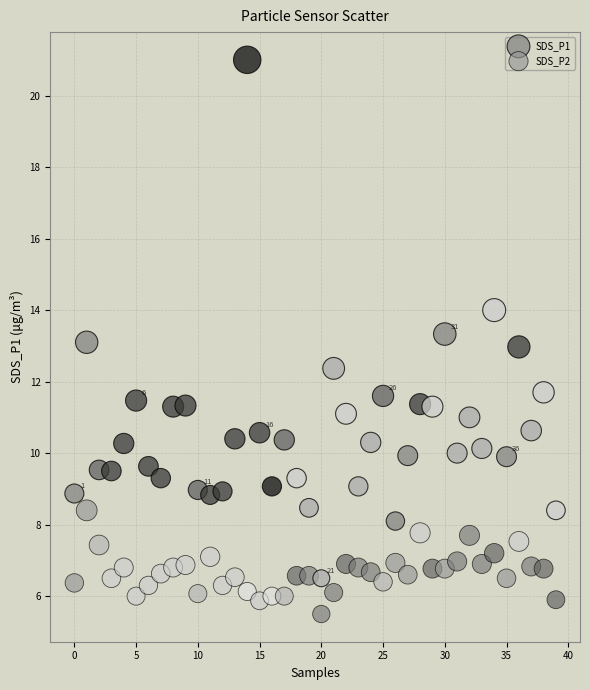

Which series contains the highest Y value?

SDS_P1